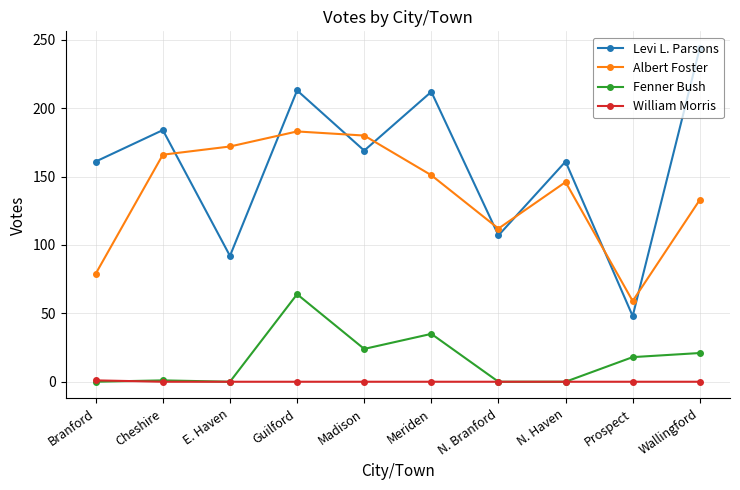

Where is the first local minimum for Levi L. Parsons?

E. Haven